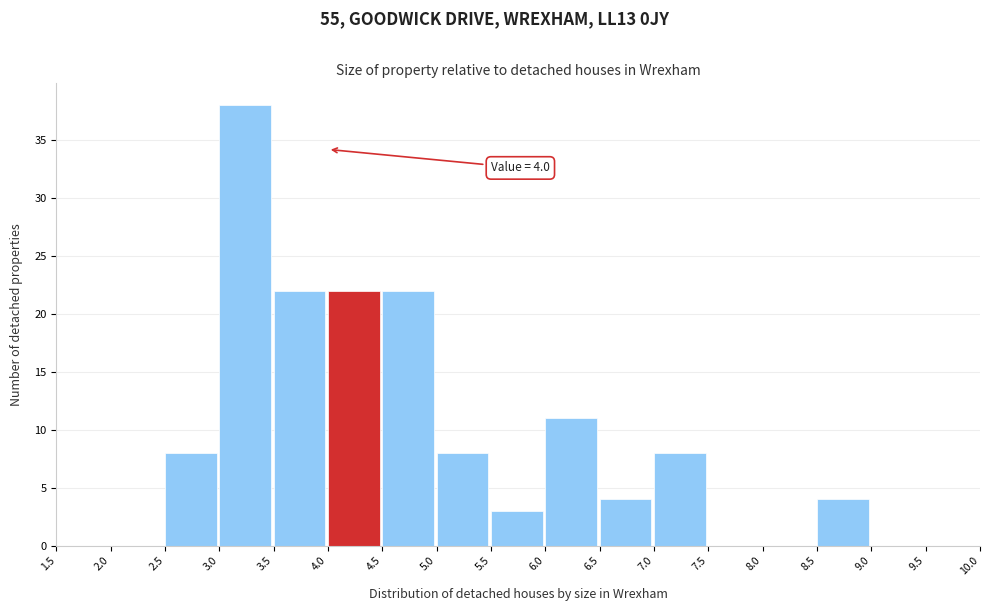

Which range on the x-axis has the tallest bar?

3.0 to 3.5